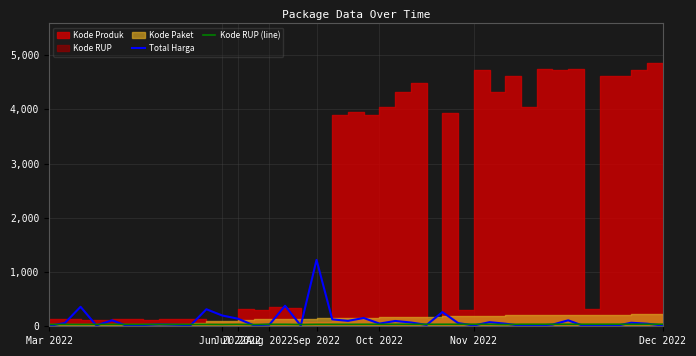

How many data points in Kode RUP (line) are above 36?

25